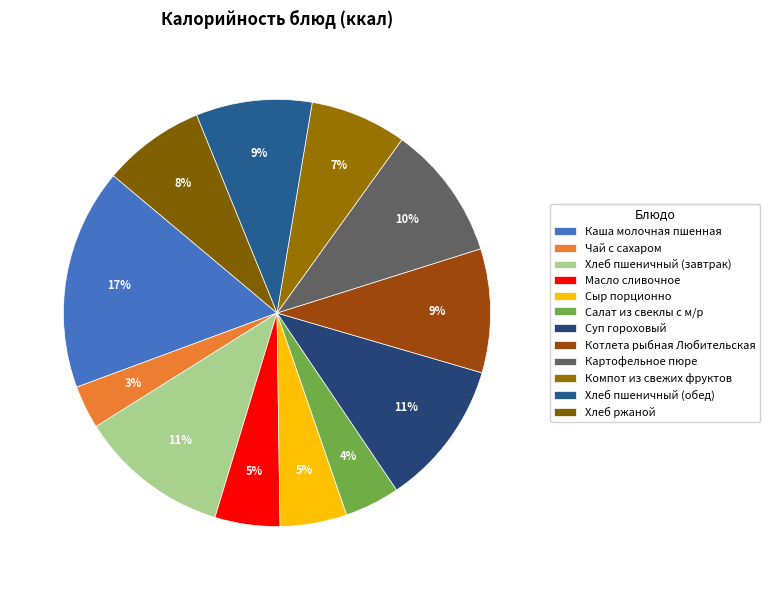

Is it true that Чай с сахаром is 3% of the pie?

True